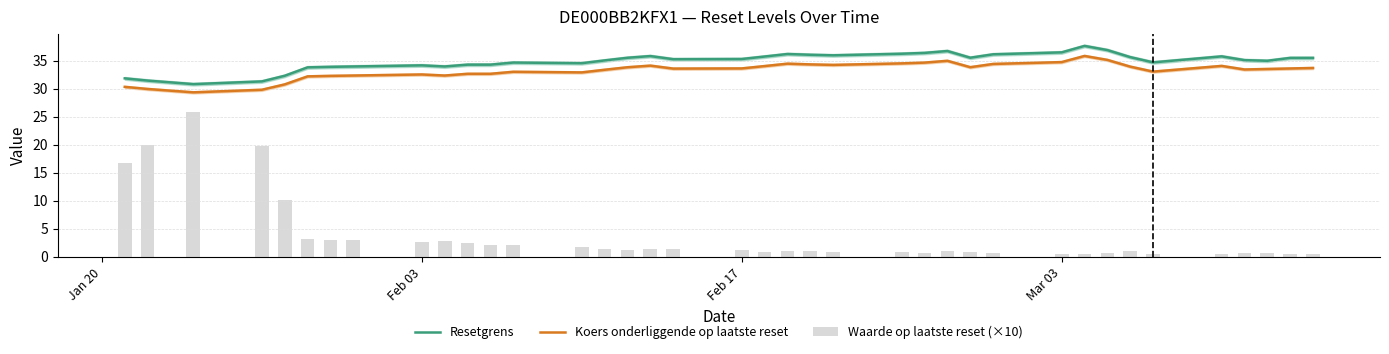

What value does the Waarde op laatste reset series have at 2025-03-07?

0.5